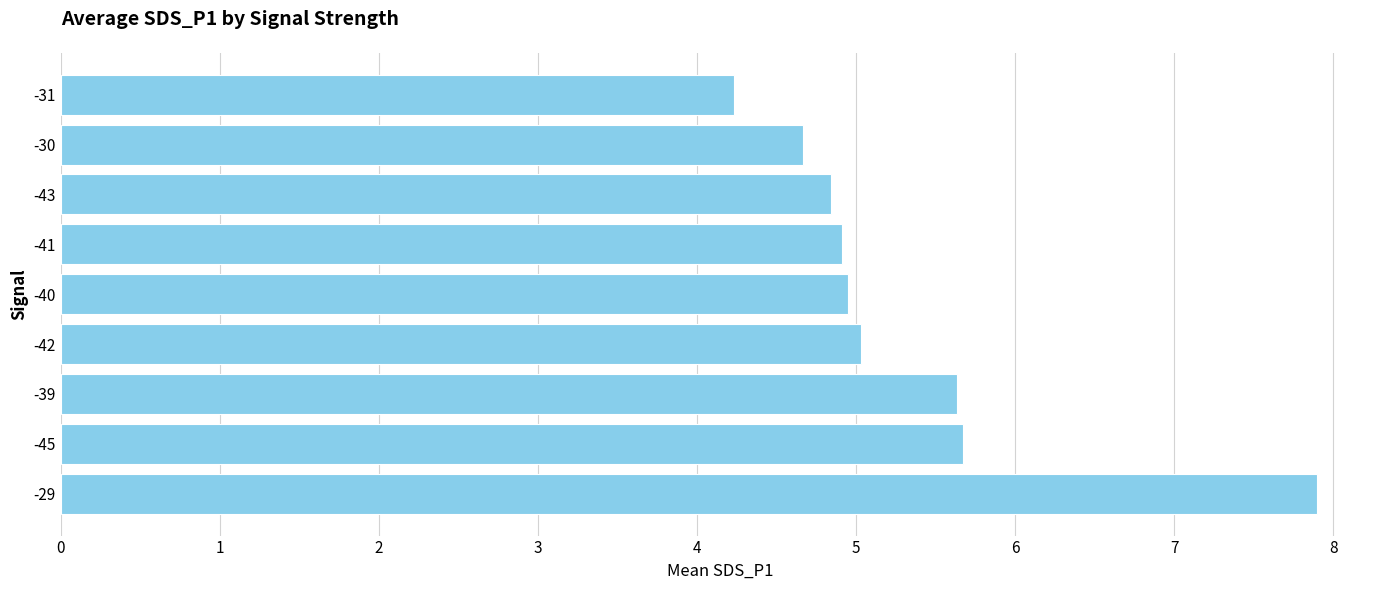

The value at -39 is 7.5. True or false?

False